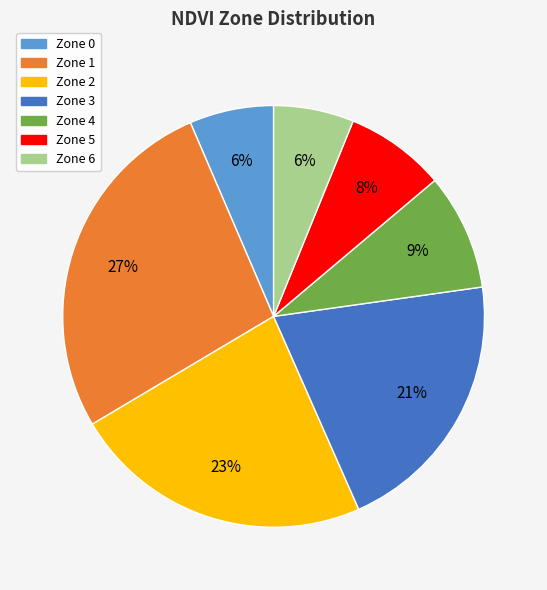

True or false: Zone 6 accounts for 6% of the total.

True